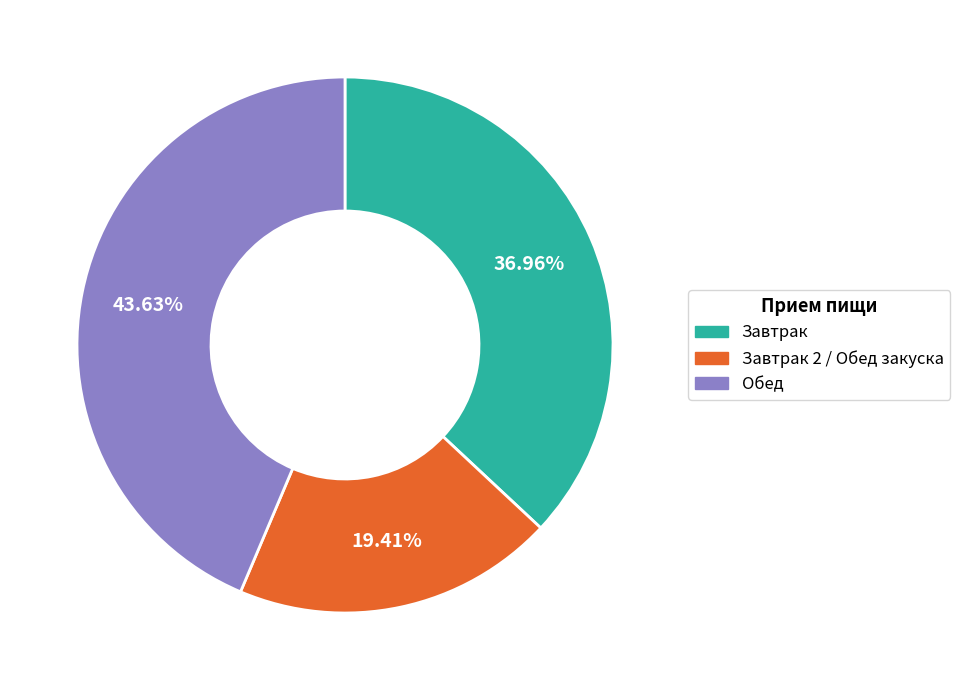

What is the ratio of the value at Завтрак 2 / Обед закуска to the value at Обед?

0.4